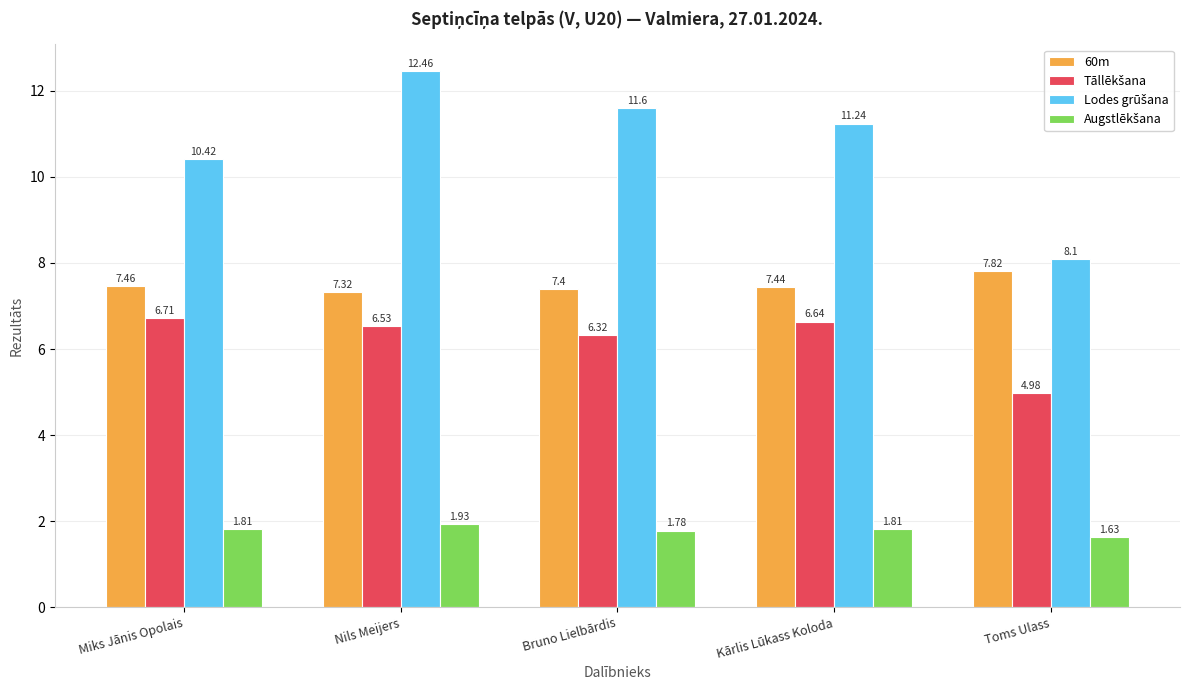

What is the spread (max minus min) of values at Bruno Lielbārdis?

9.8